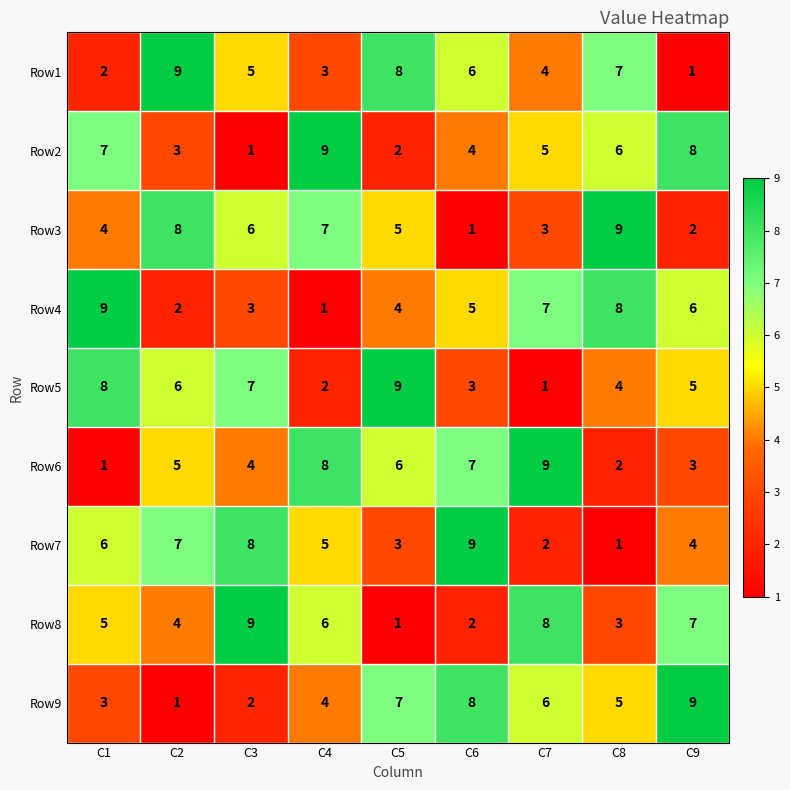

What is the minimum value shown in the chart?

1